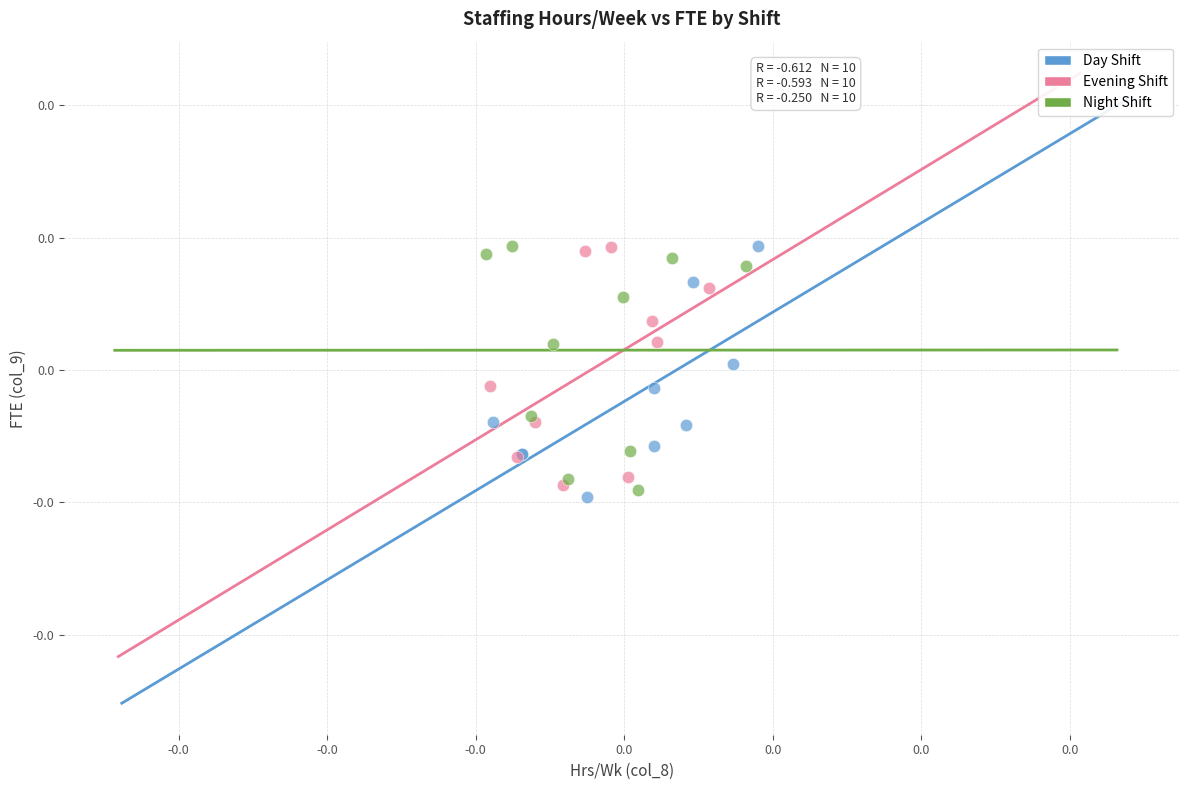

What are all the series names shown in the legend?

Day Shift, Evening Shift, Night Shift